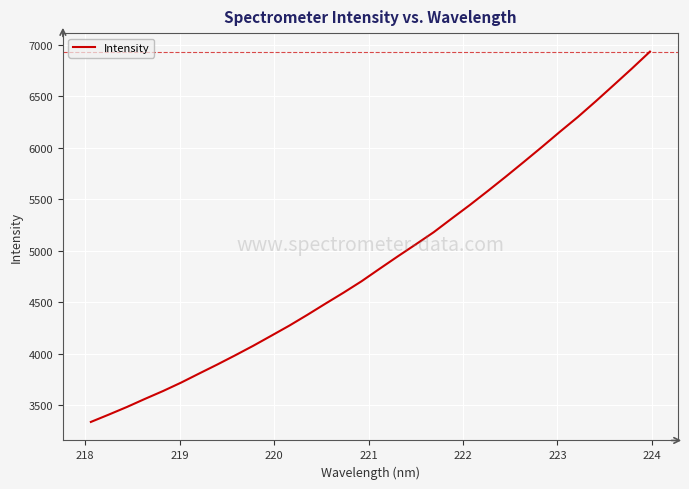

What is the difference between the maximum and minimum values?

3595.8